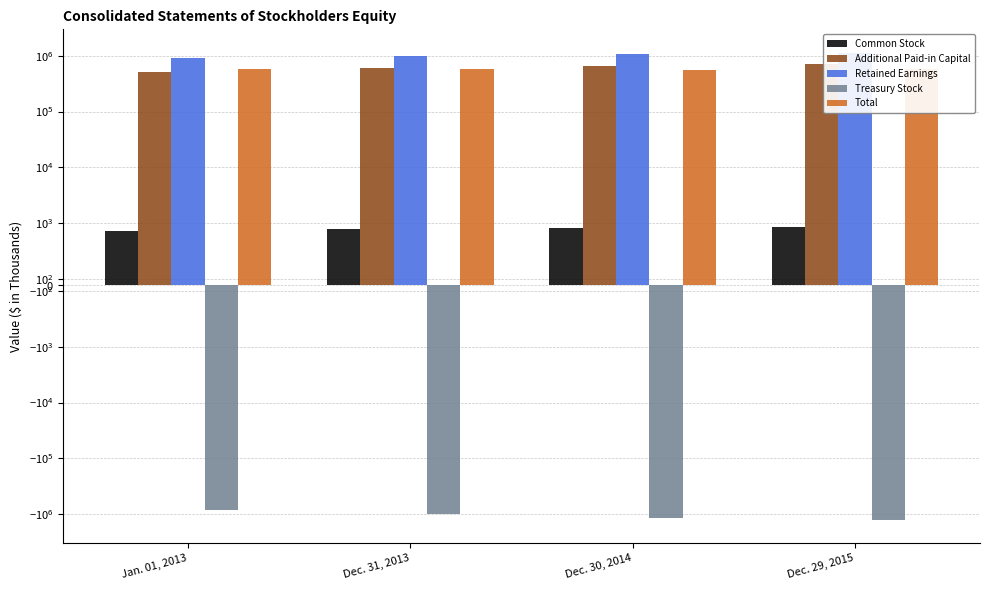

The value of Common Stock at Dec. 30, 2014 is 918. True or false?

True